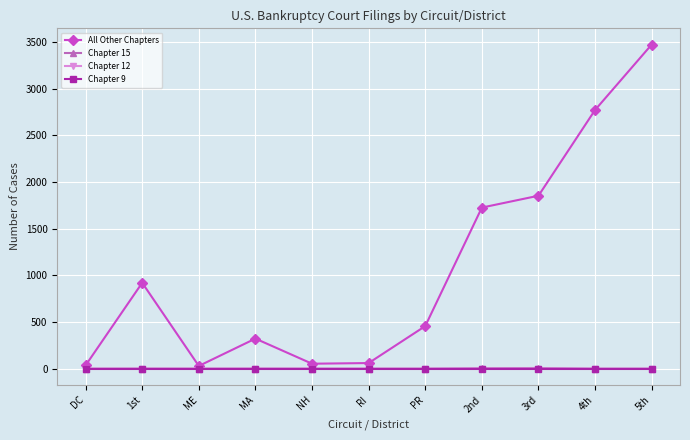

In All Other Chapters, how many points are higher than both neighbors (excluding endpoints)?

2